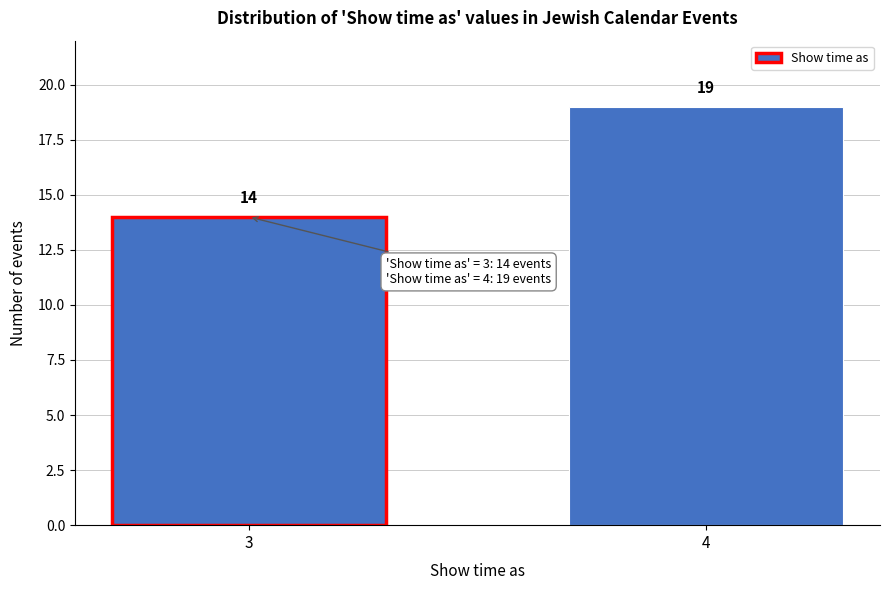

Reading left to right, extract all data points from this chart.

14	19